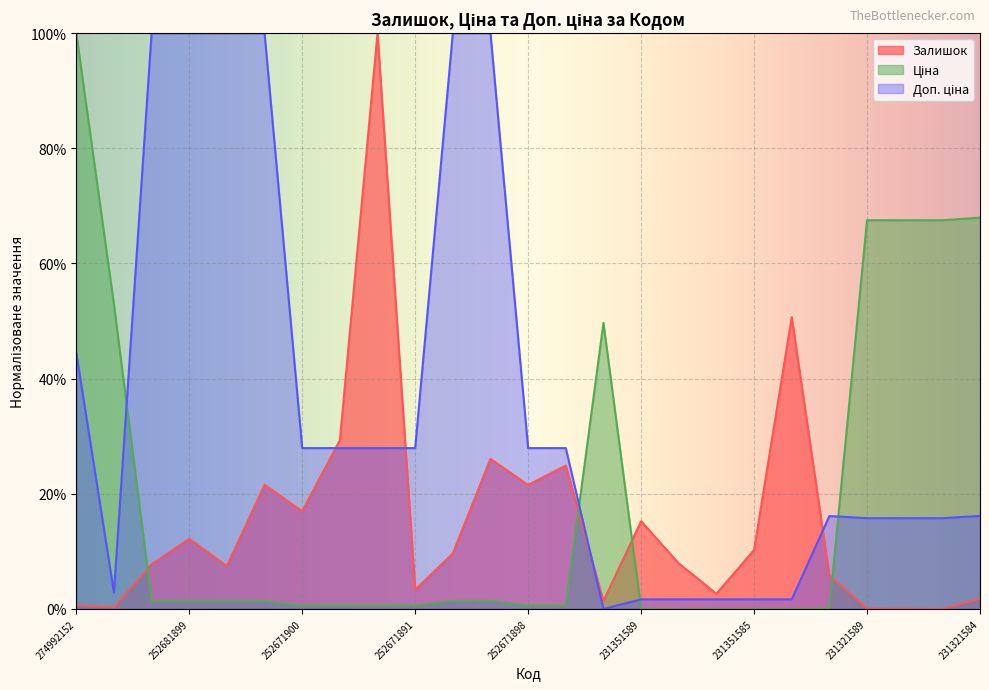

How many values in the Ціна series exceed 1?

13